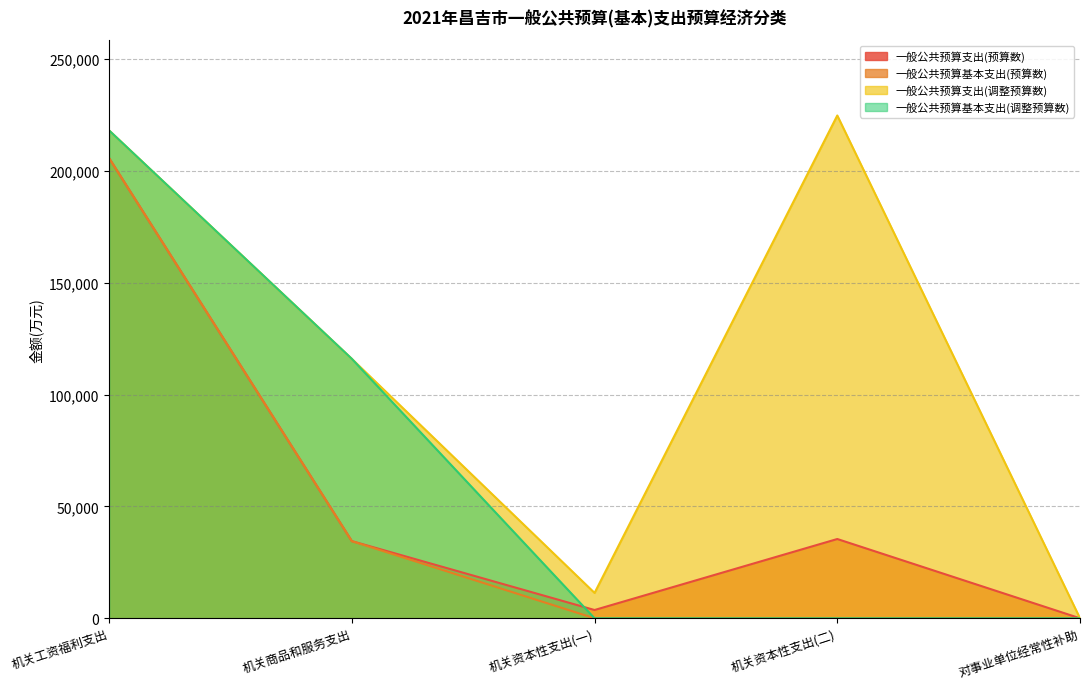

True or false: 一般公共预算基本支出(调整预算数) has a value of -122376 at 机关资本性支出(一).

False